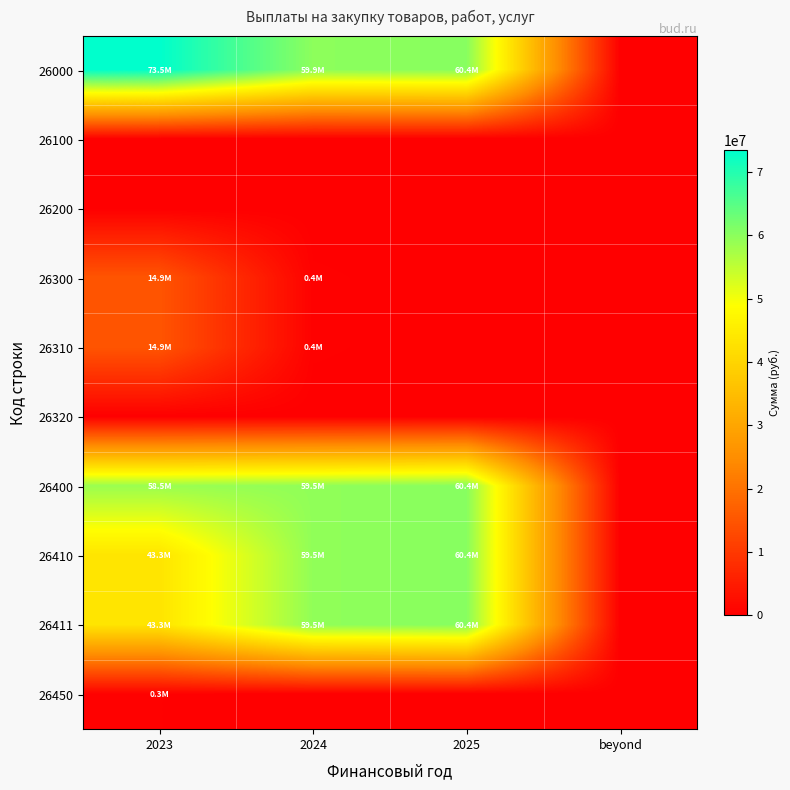

Reading left to right, transcribe all the data shown in this chart.

26000: 2023=73451019.3	2024=59889427.2	2025=60410911.0	beyond=0.0
26100: 2023=0.0	2024=0.0	2025=0.0	beyond=0.0
26200: 2023=0.0	2024=0.0	2025=0.0	beyond=0.0
26300: 2023=14907414.0	2024=378087.3	2025=0.0	beyond=0.0
26310: 2023=14907414.0	2024=378087.3	2025=0.0	beyond=0.0
26320: 2023=0.0	2024=0.0	2025=0.0	beyond=0.0
26400: 2023=58543605.3	2024=59511339.9	2025=60410911.0	beyond=0.0
26410: 2023=43330487.6	2024=59511339.9	2025=60410911.0	beyond=0.0
26411: 2023=43330487.6	2024=59511339.9	2025=60410911.0	beyond=0.0
26450: 2023=293817.6	2024=0.0	2025=0.0	beyond=0.0